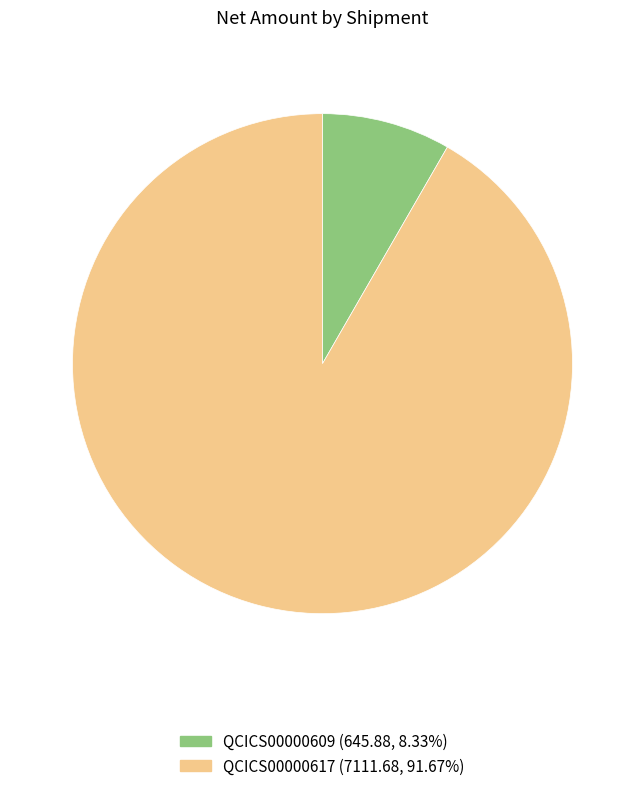

Count the number of slices in the pie.

2